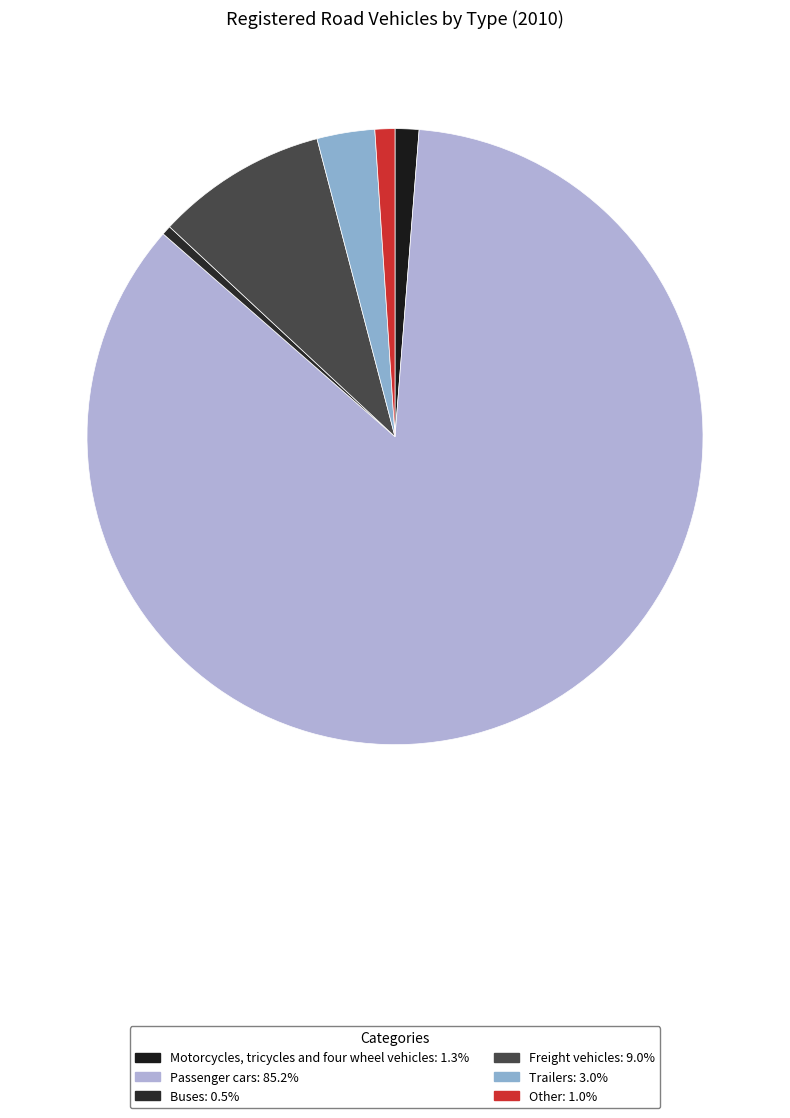

Count the number of slices in the pie.

6